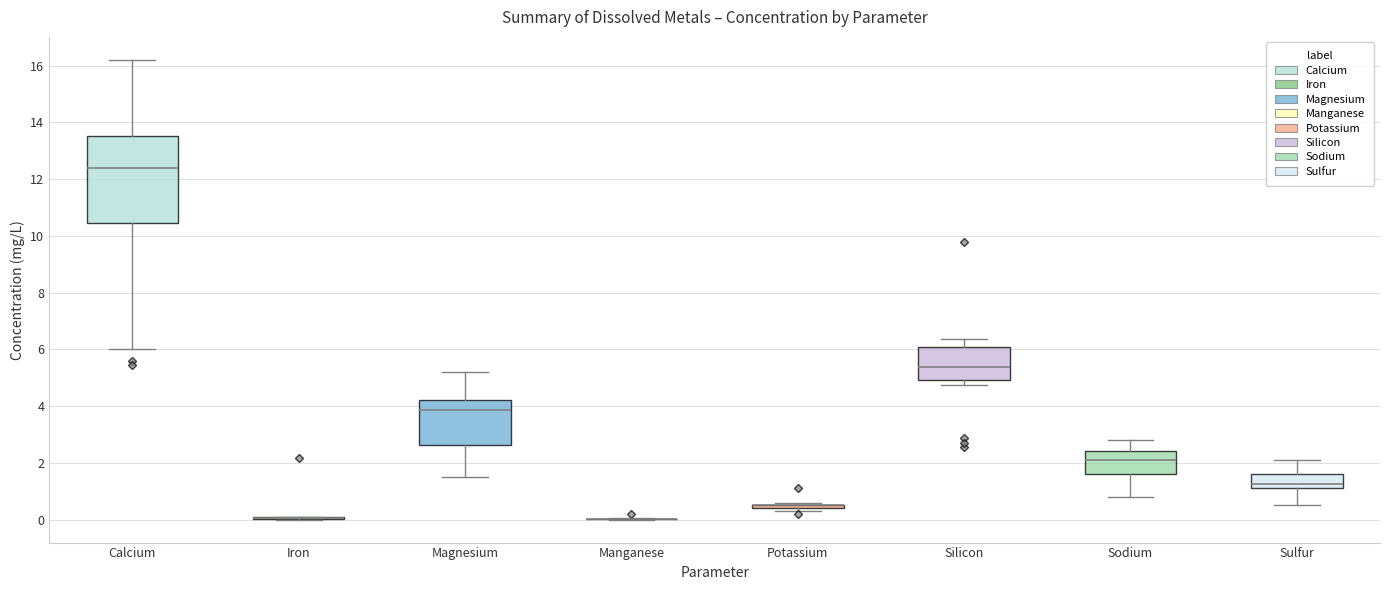

Which box is the tallest, from its lower edge to its upper edge?

Calcium